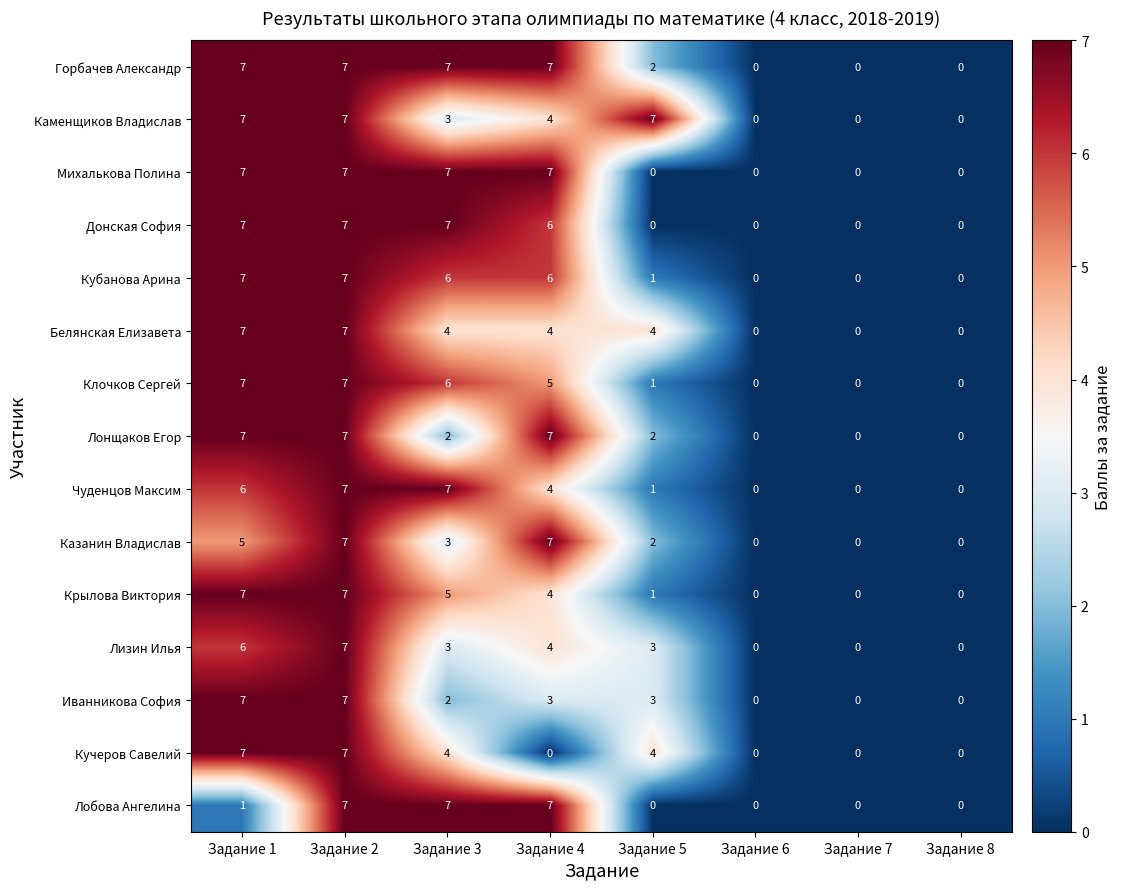

True or false: Михалькова Полина has a value of 0 at Задание 7.

True